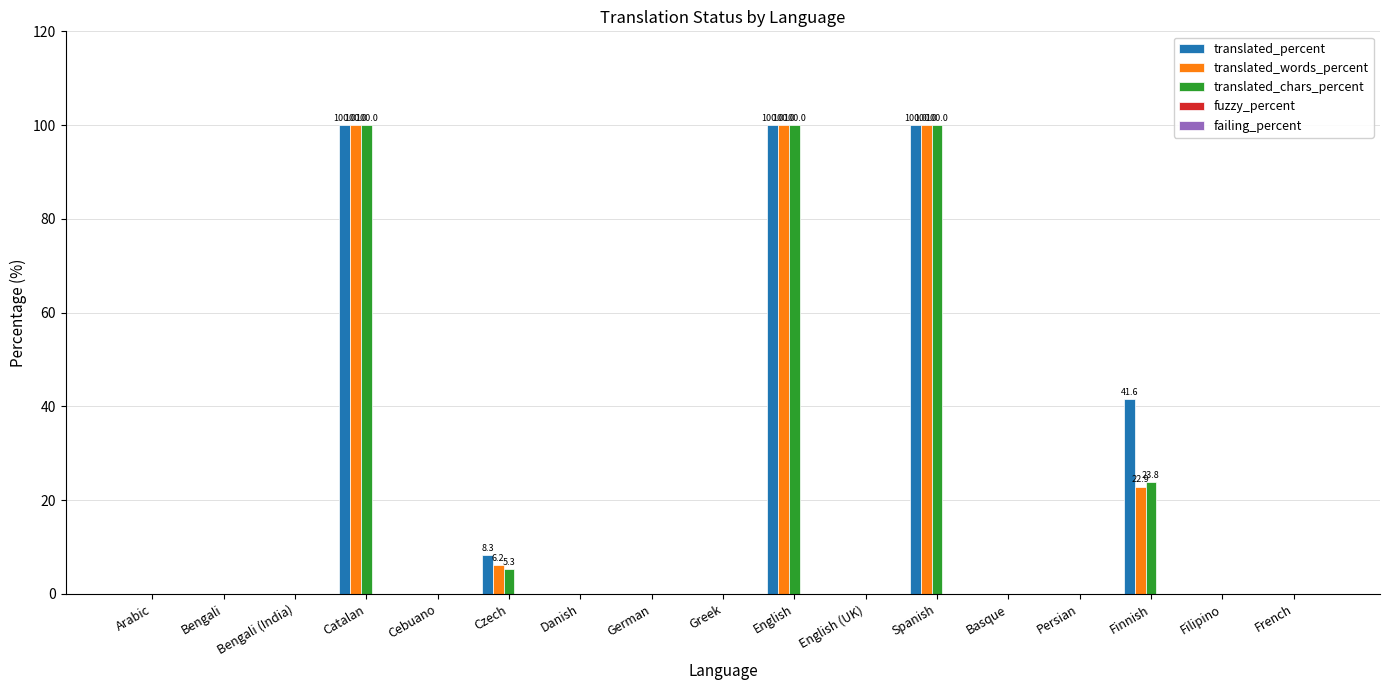

What is the maximum value shown in the chart?

100.0